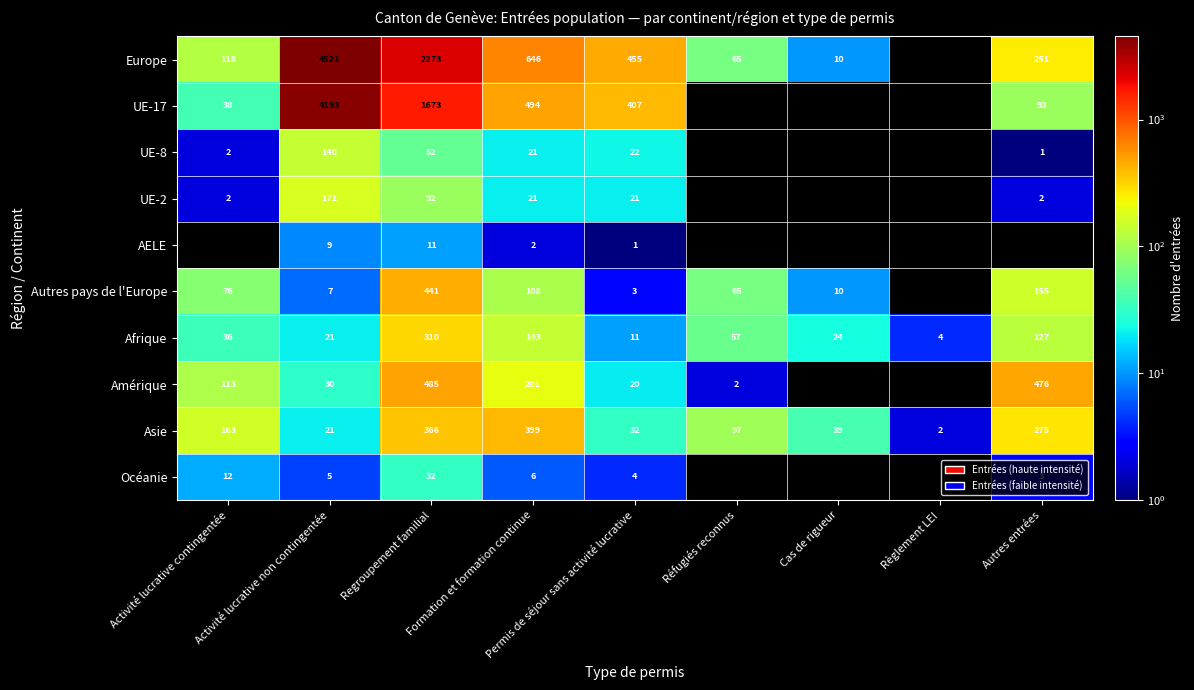

At which label does Asie first exceed 97?

Activité lucrative contingentée